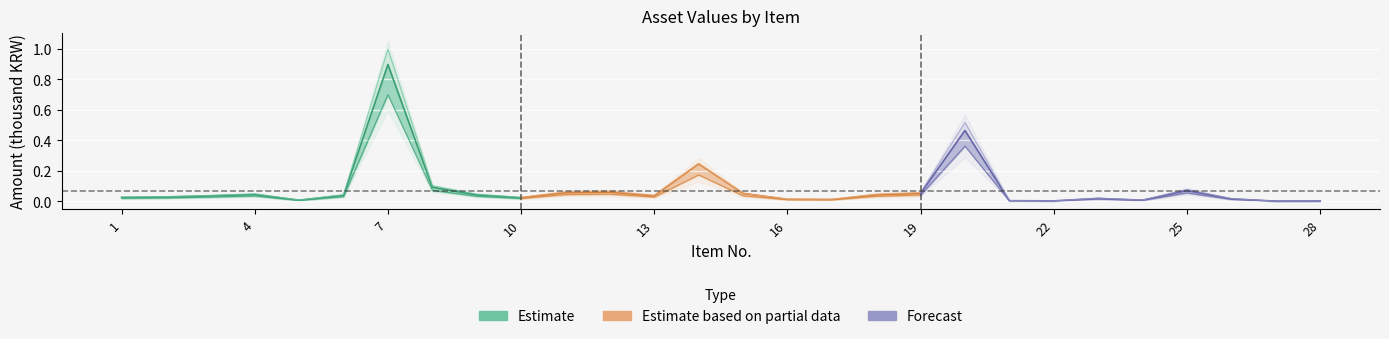

True or false: Forecast has a value of 0.0 at 16.

False